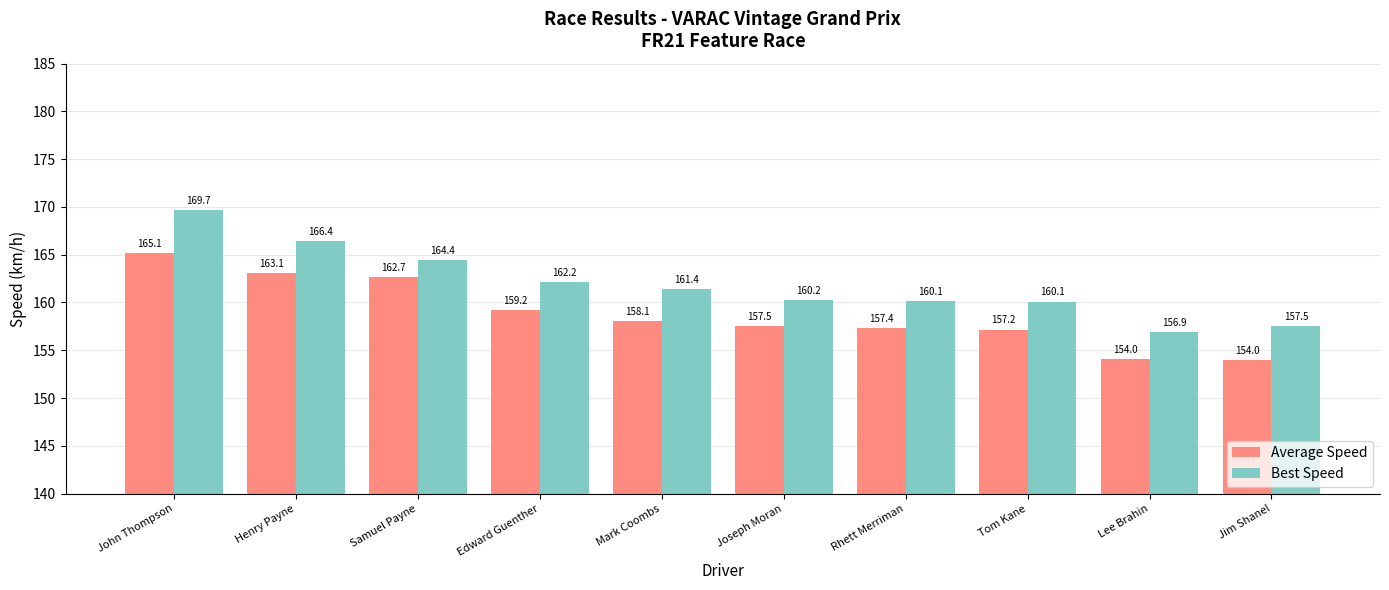

Which series has the widest spread of values?

Best Speed